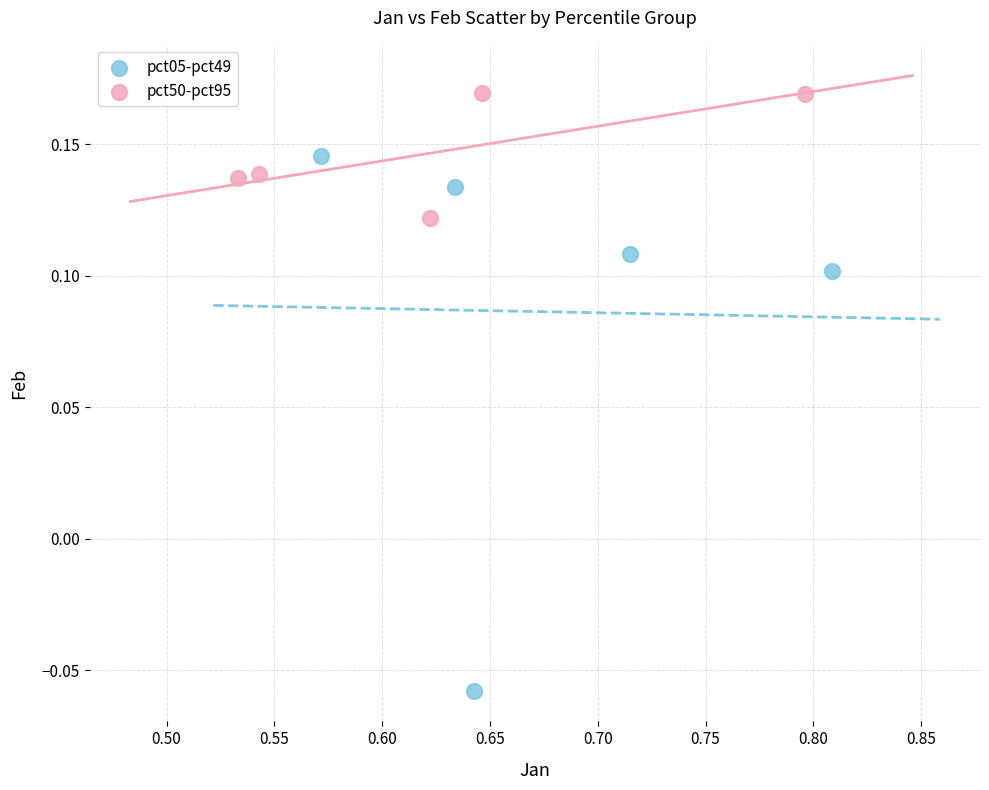

Which series has the widest spread of Y values?

pct05-pct49